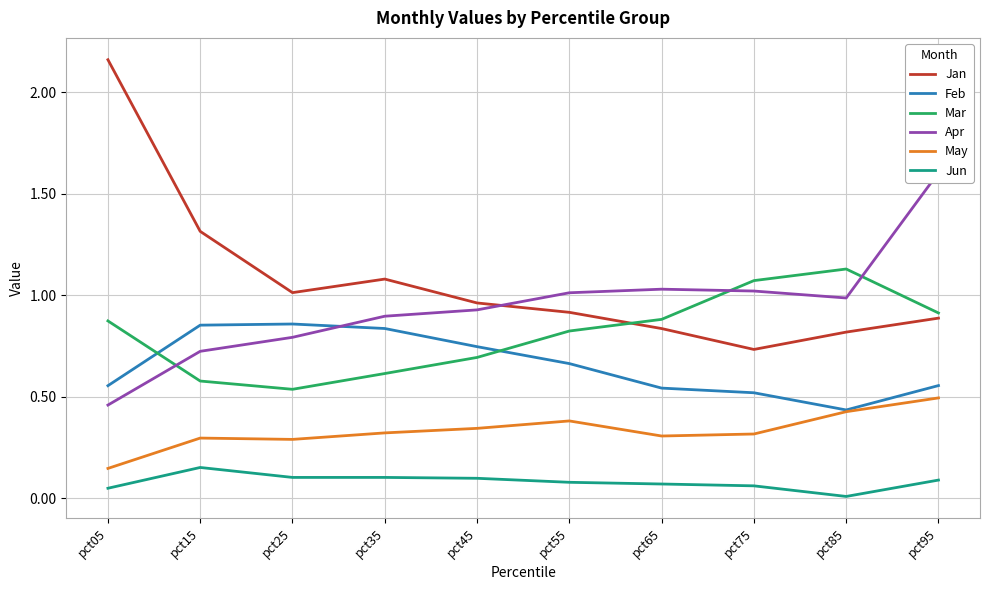

What is the maximum value for Apr?

1.6